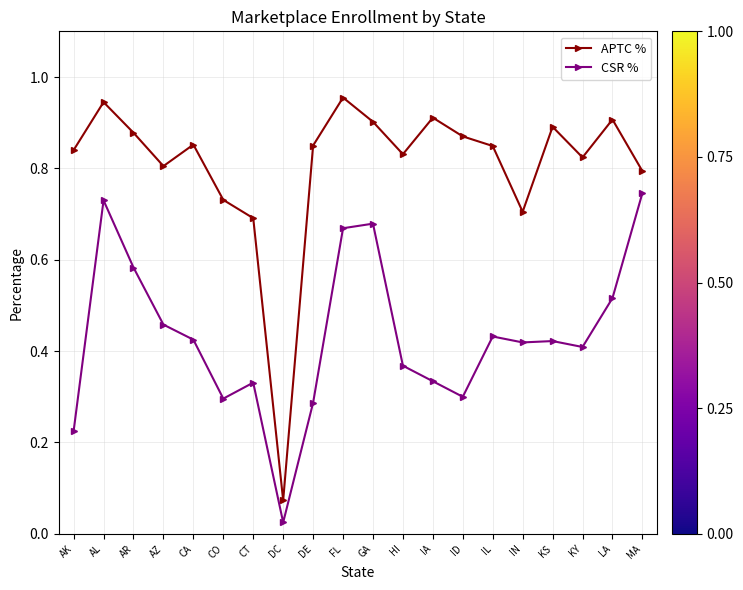

What is the sum of all APTC % values?

16.1